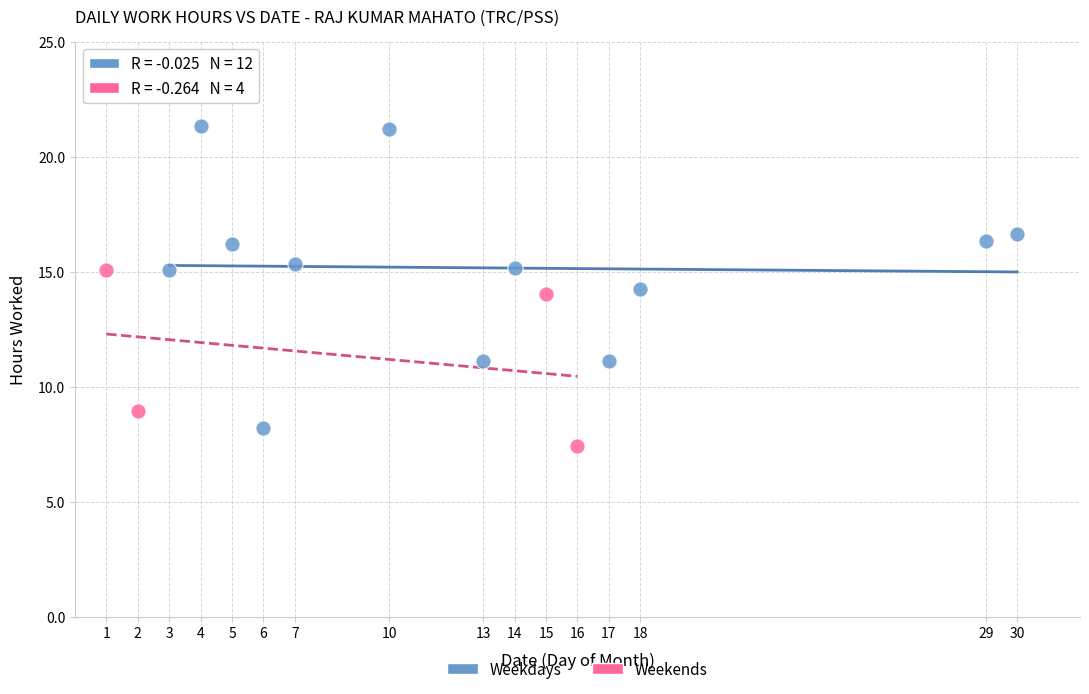

What are all the series names shown in the legend?

Weekdays, Weekends